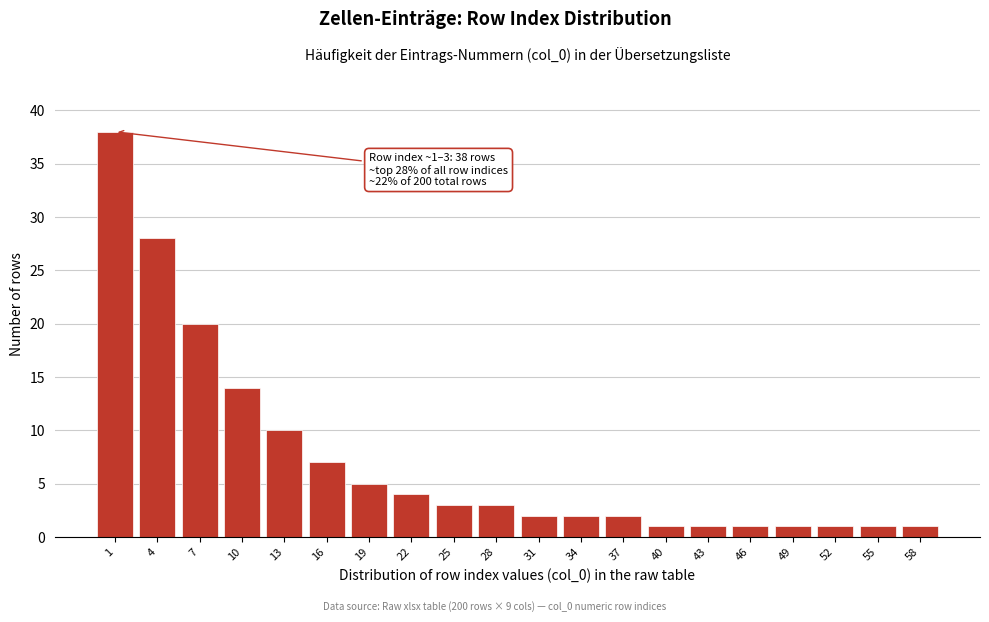

Reading left to right, list all the values displayed in this chart.

1=38	4=28	7=20	10=14	13=10	16=7	19=5	22=4	25=3	28=3	31=2	34=2	37=2	40=1	43=1	46=1	49=1	52=1	55=1	58=1